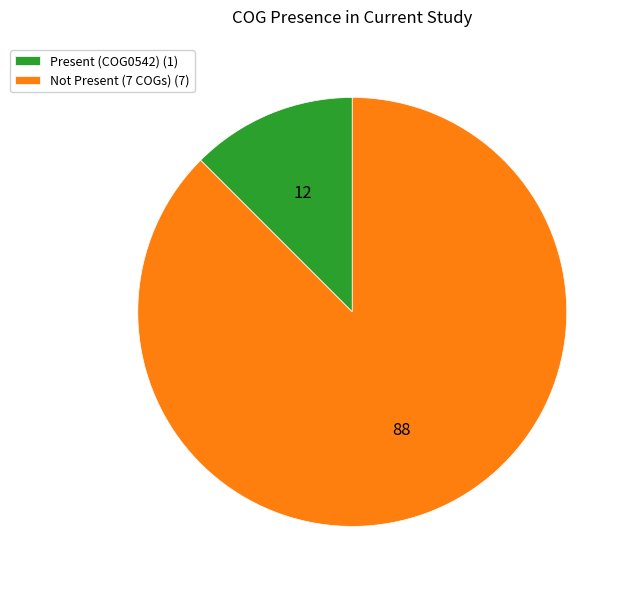

What is the largest slice in the pie chart?

Not Present (7 COGs) (7)